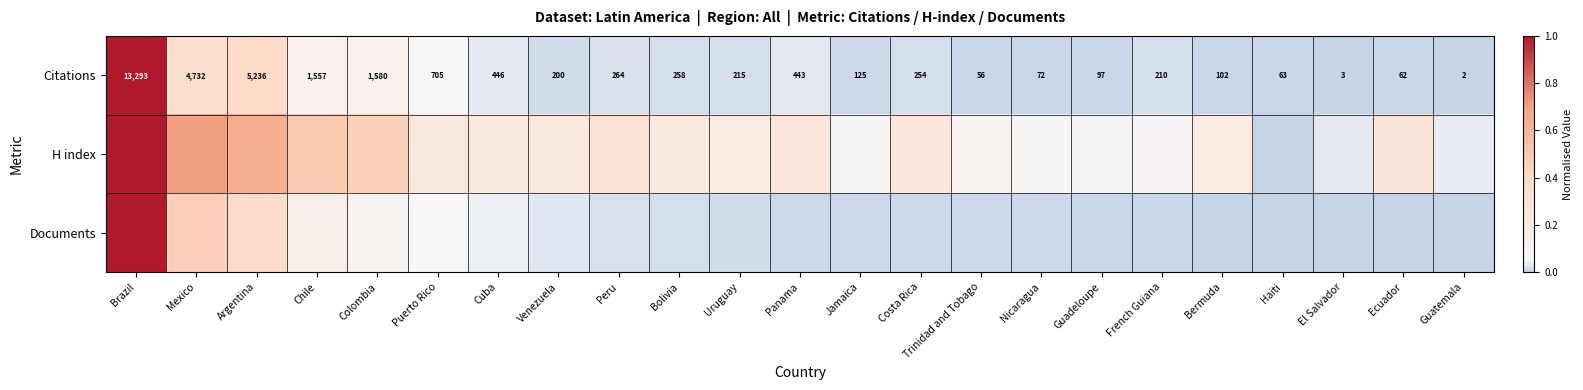

Which category has the lowest value in the Citations series?

Guatemala